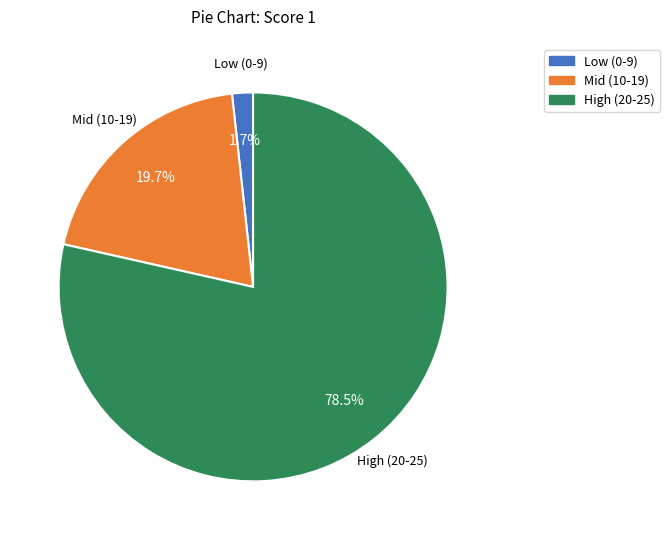

How many segments does this pie chart have?

3